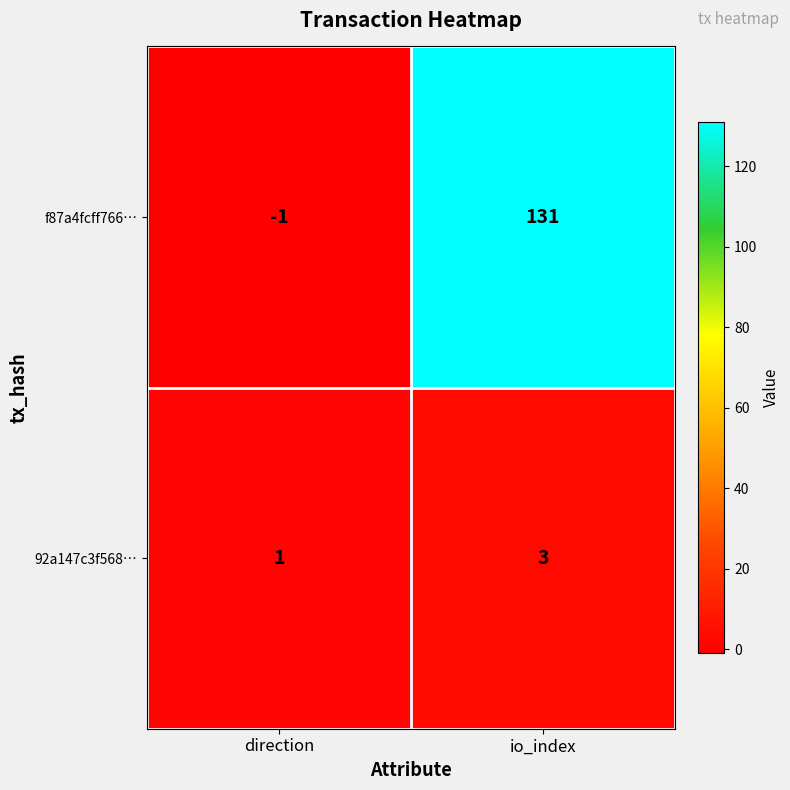

At io_index, list the series in order from largest to smallest.

f87a4fcff766…, 92a147c3f568…